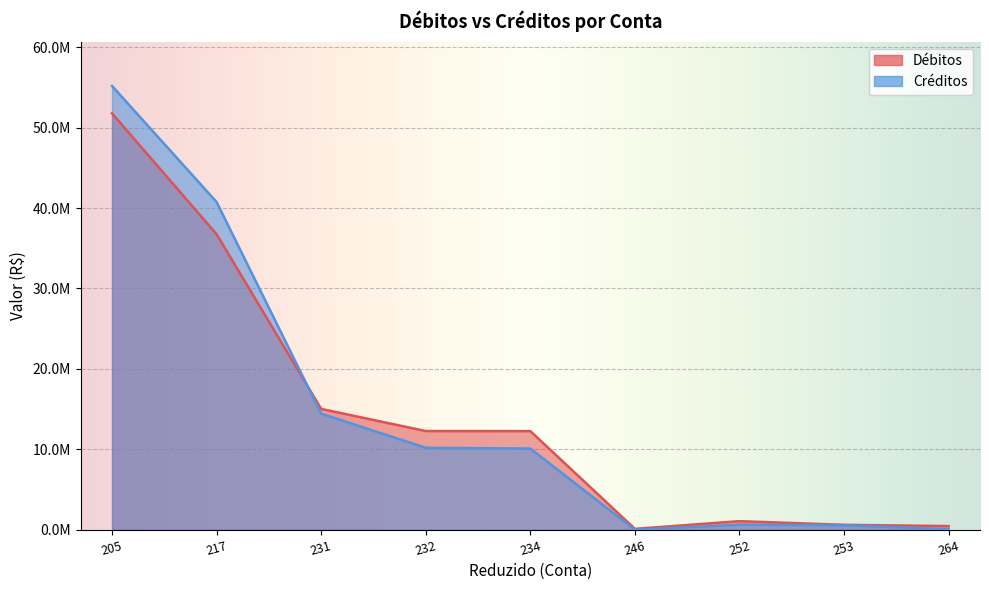

What is the value of the Débitos point at the 2nd from the left?

36745667.6